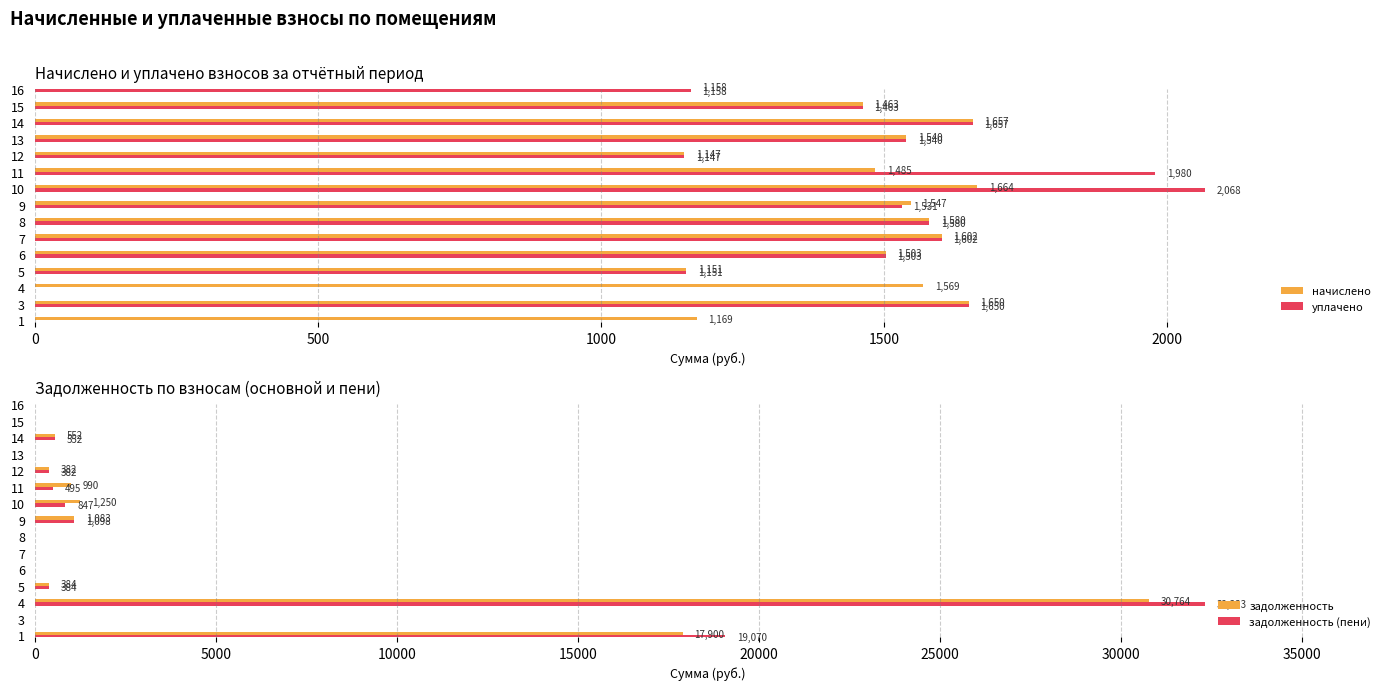

At how many categories does at least one series exceed 14973?

2